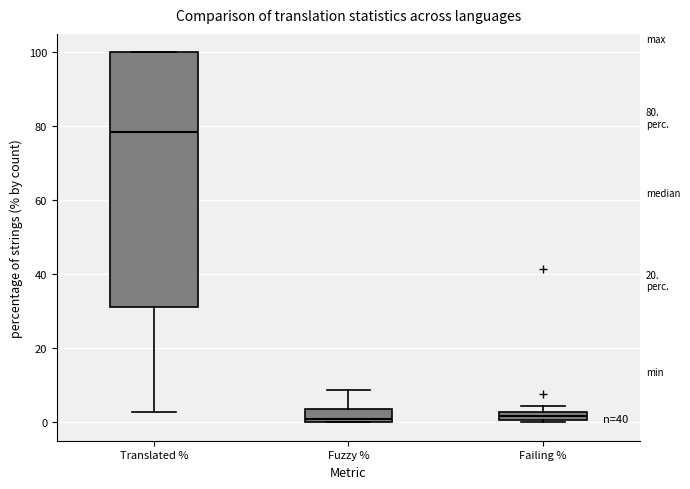

Which box's median line is the highest?

Translated %